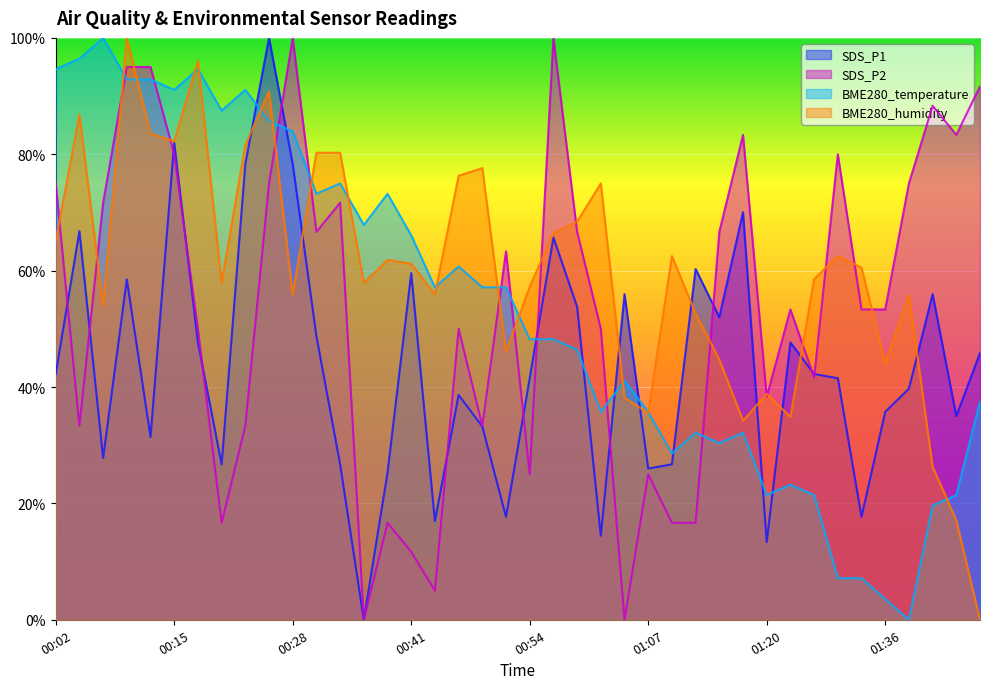

What are all the series names shown in the legend?

SDS_P1, SDS_P2, BME280_temperature, BME280_humidity